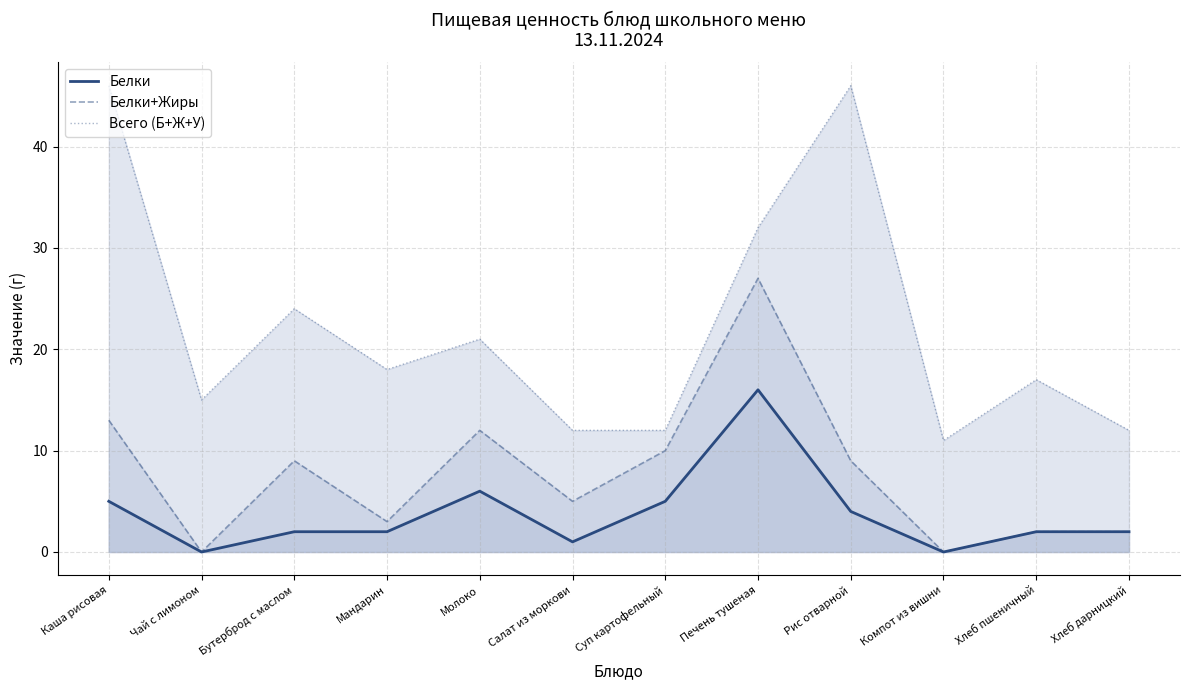

How many categories are shown in the chart?

12